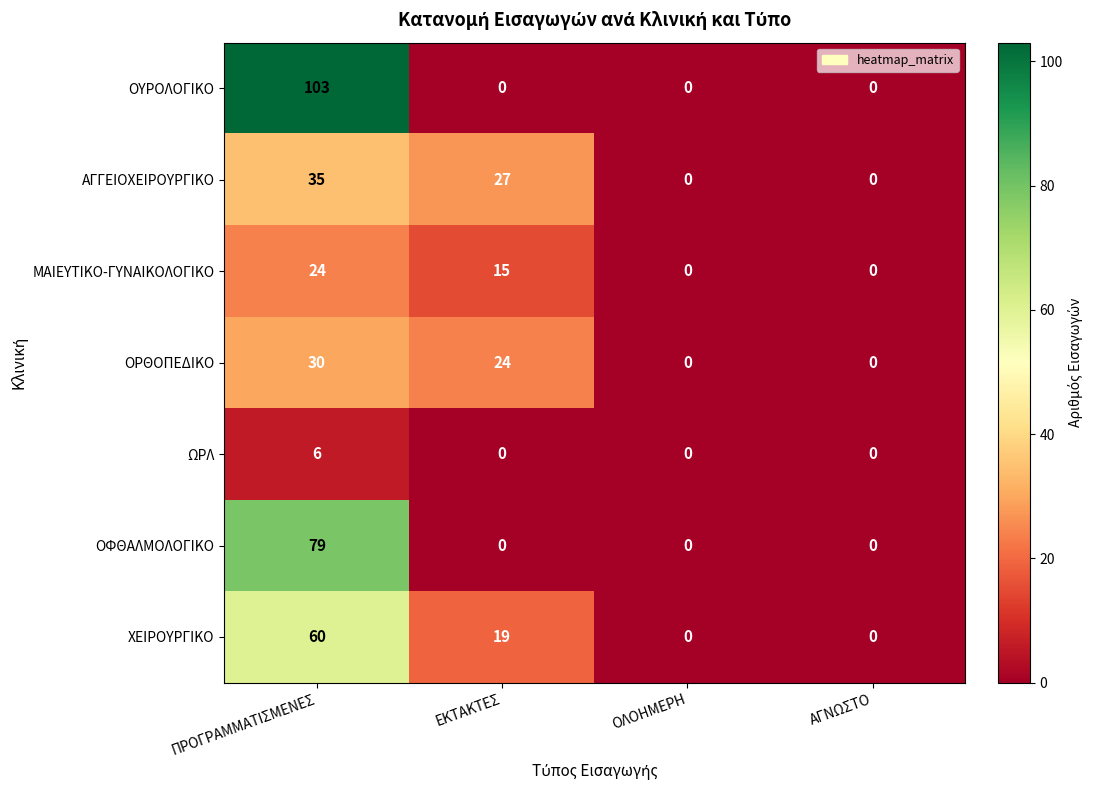

What is the sum of the ΧΕΙΡΟΥΡΓΙΚΟ values at ΕΚΤΑΚΤΕΣ and ΠΡΟΓΡΑΜΜΑΤΙΣΜΕΝΕΣ?

79